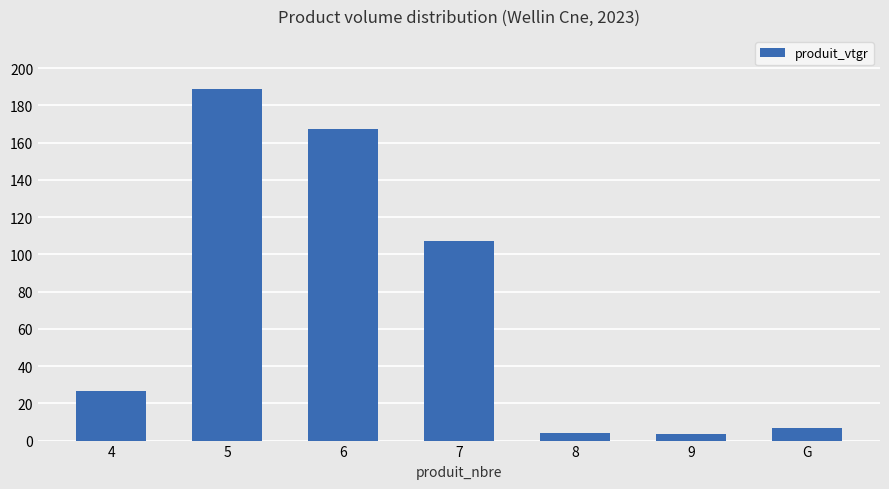

At which label is the value closest to 96?

7